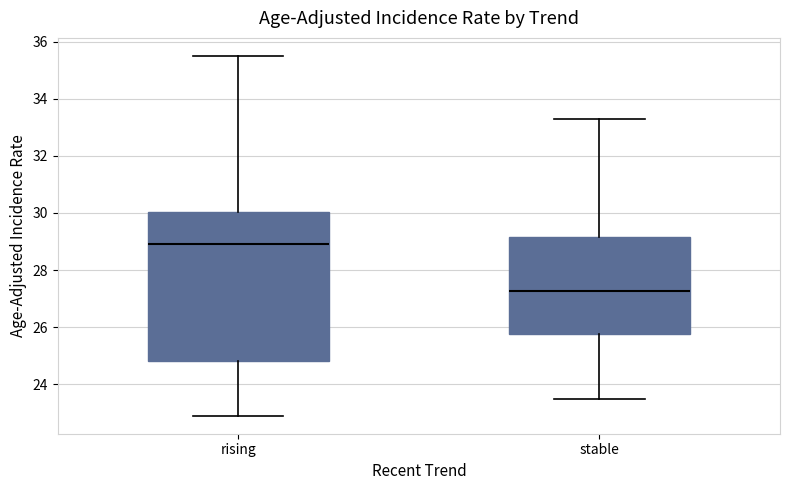

Comparing the boxes themselves (not the whiskers), which one is the tallest?

rising